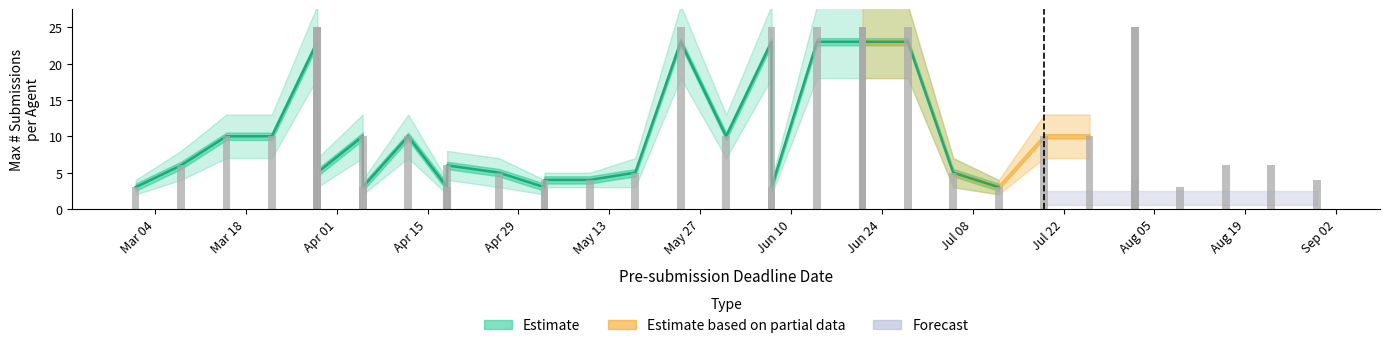

Rank the series at 2019-06-28 from highest to lowest value.

Estimate_high, Max_Subs, Estimate_low